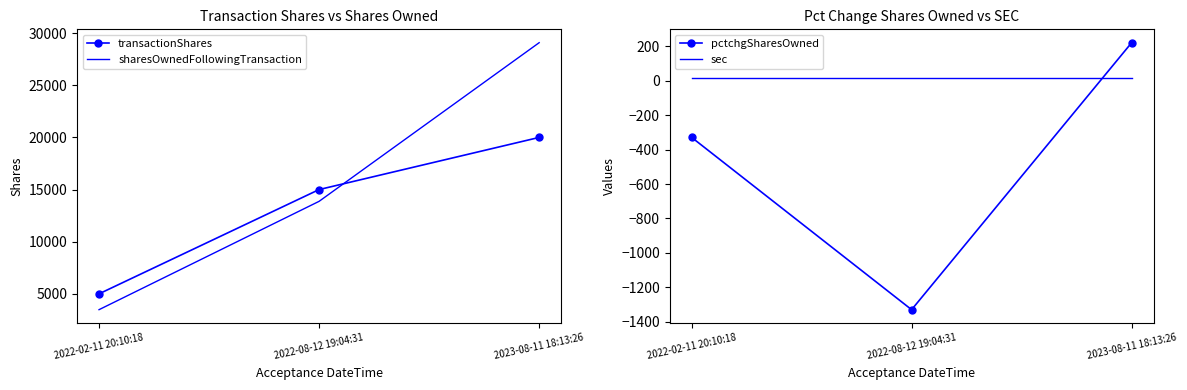

At how many categories does at least one series exceed 27679?

1